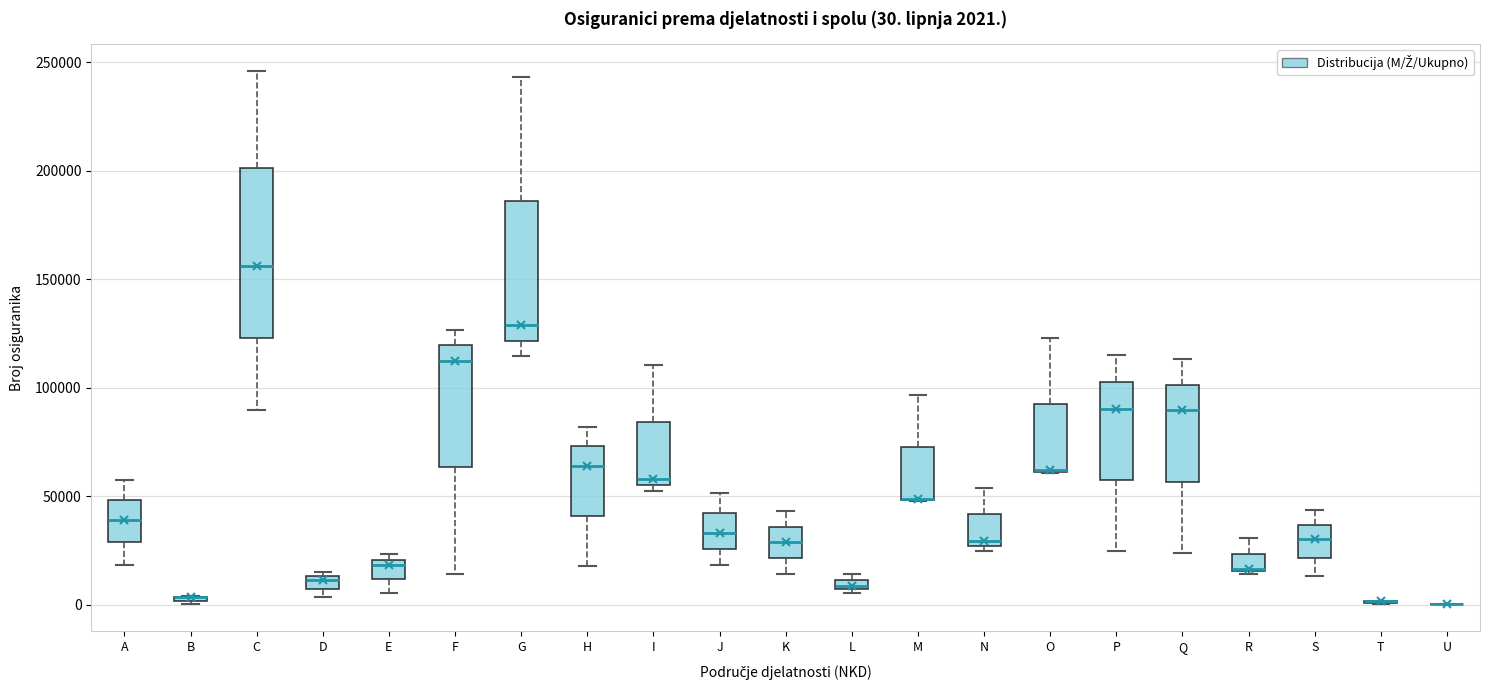

Which box is the tallest, from its lower edge to its upper edge?

C